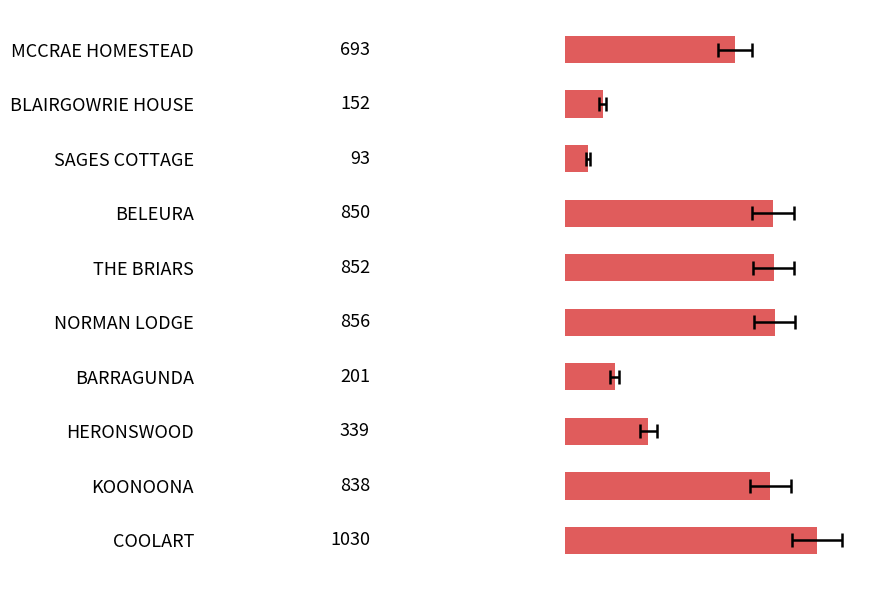

Reading left to right, list all the values displayed in this chart.

693	152	93	850	852	856	201	339	838	1030